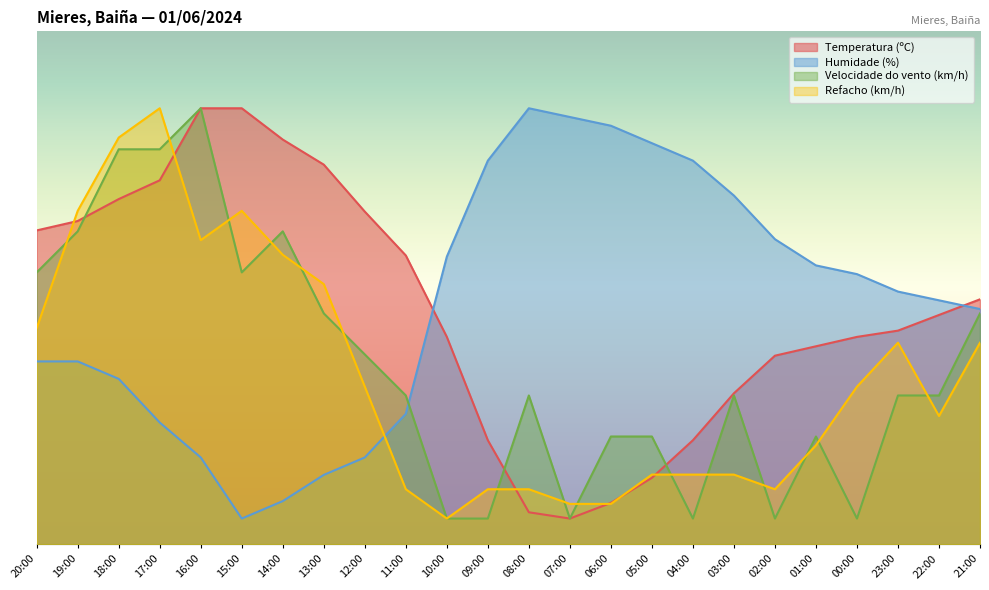

What is the label of the 3rd point from the left?

18:00